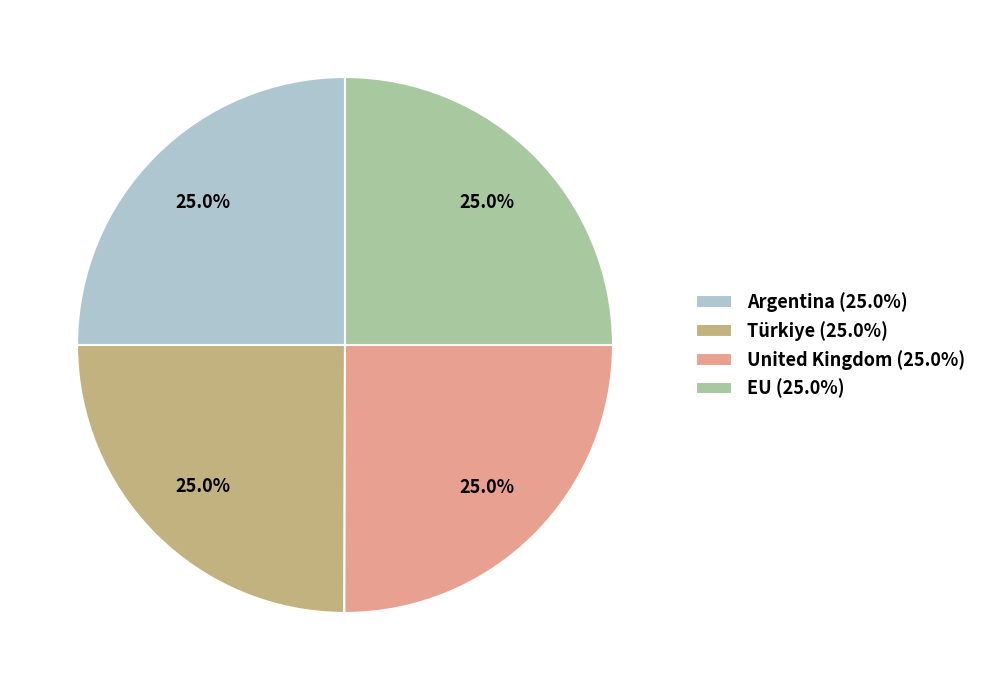

Does any single category account for the majority?

No